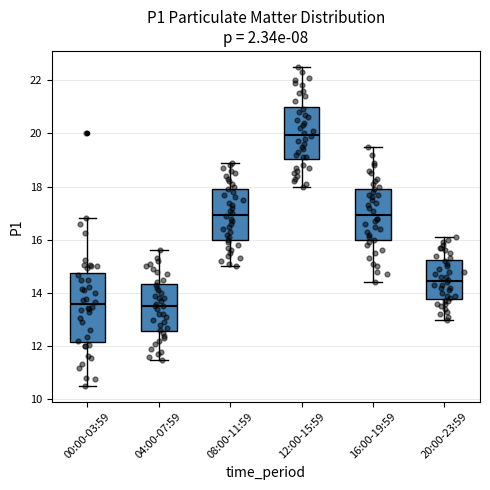

Which box has the highest median line?

12:00-15:59